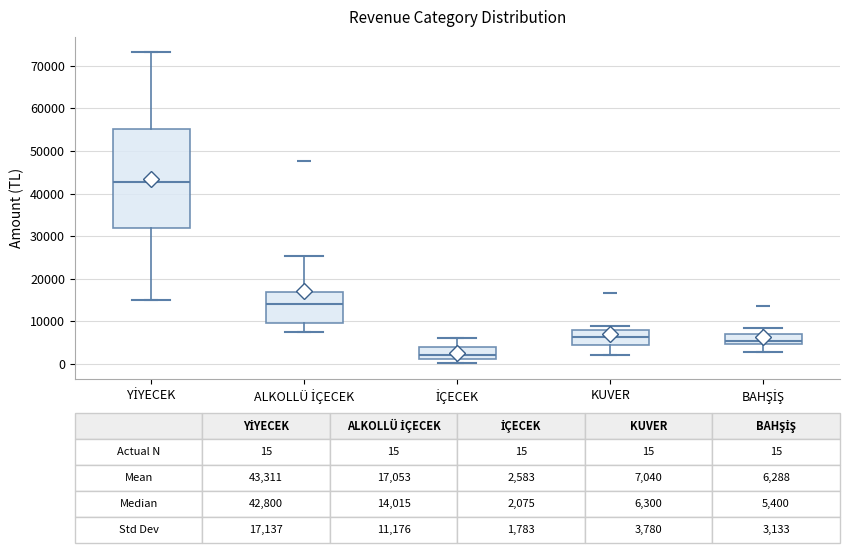

Which box has the lowest median line?

İÇECEK